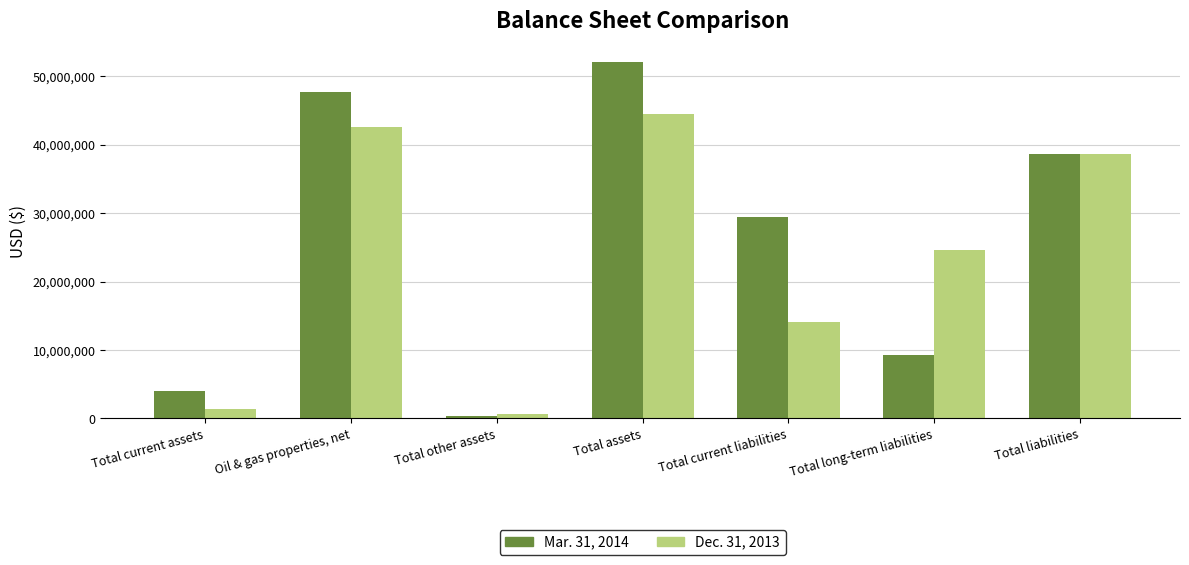

What is the difference between the Dec. 31, 2013 values at Oil & gas properties, net and Total other assets?

41963792